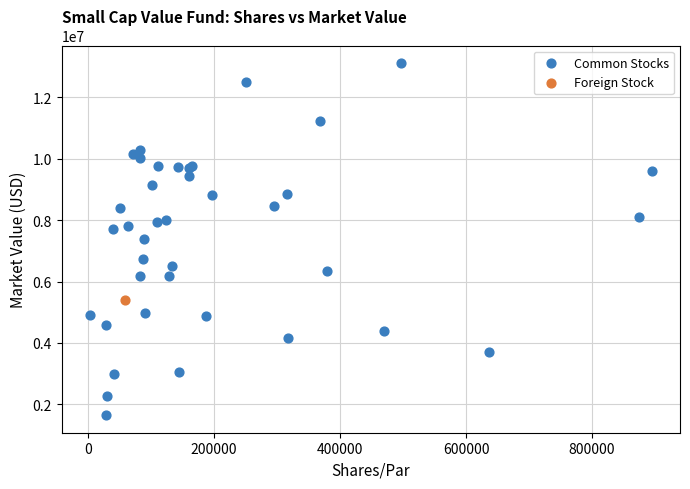

What are all the series names shown in the legend?

Common Stocks, Foreign Stock